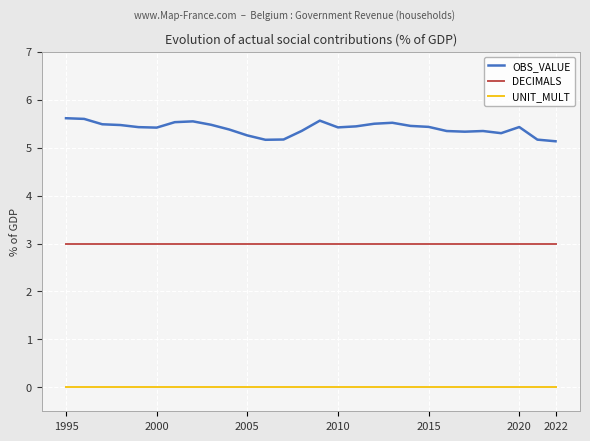

What is the lowest value of the DECIMALS series?

3.0